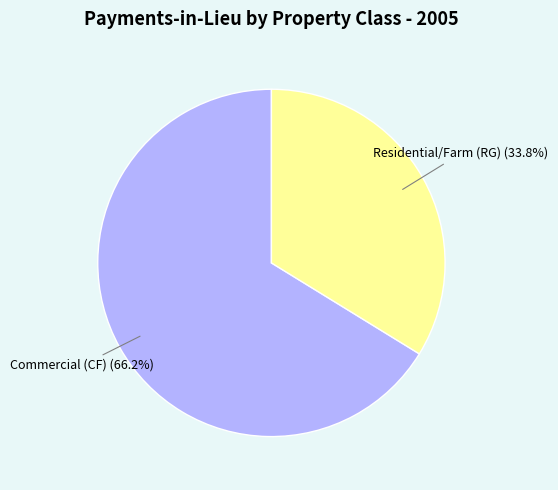

Does Commercial (CF) account for over 50% of the chart?

Yes